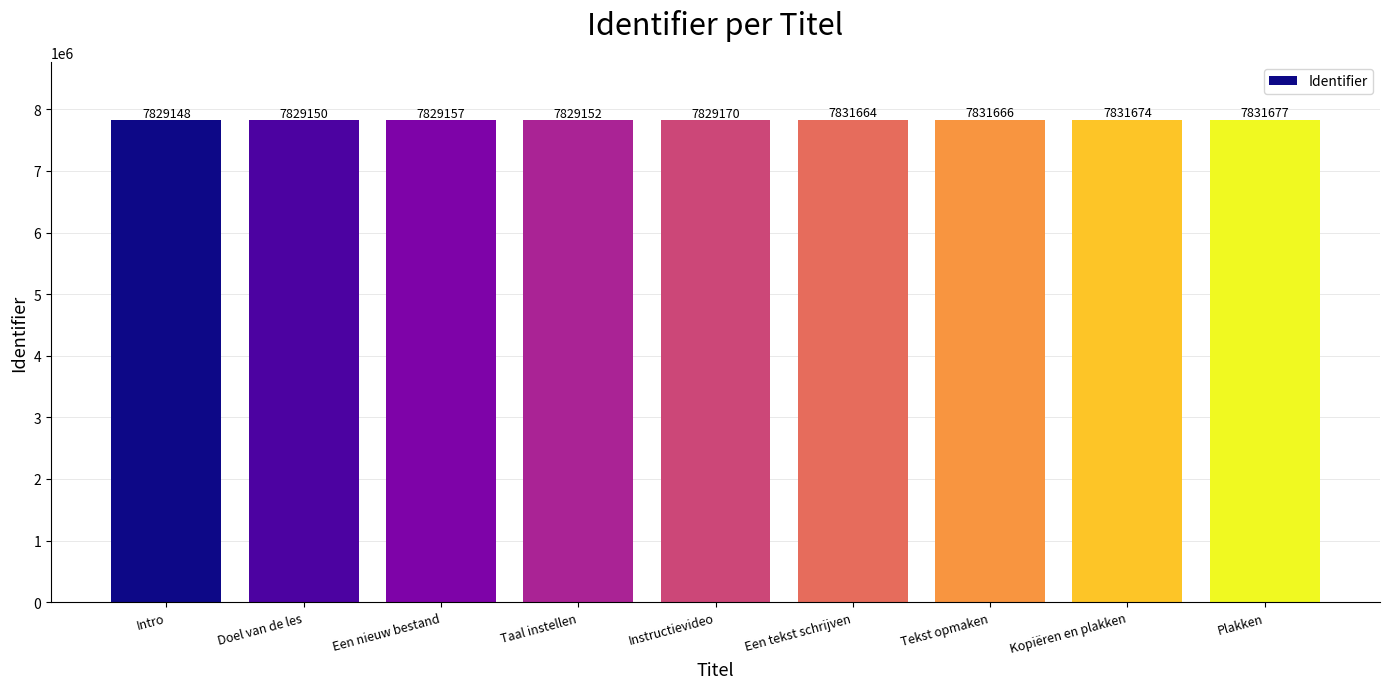

Reading left to right, transcribe all the data shown in this chart.

Intro=7829148	Doel van de les=7829150	Een nieuw bestand=7829157	Taal instellen=7829152	Instructievideo=7829170	Een tekst schrijven=7831664	Tekst opmaken=7831666	Kopiëren en plakken=7831674	Plakken=7831677